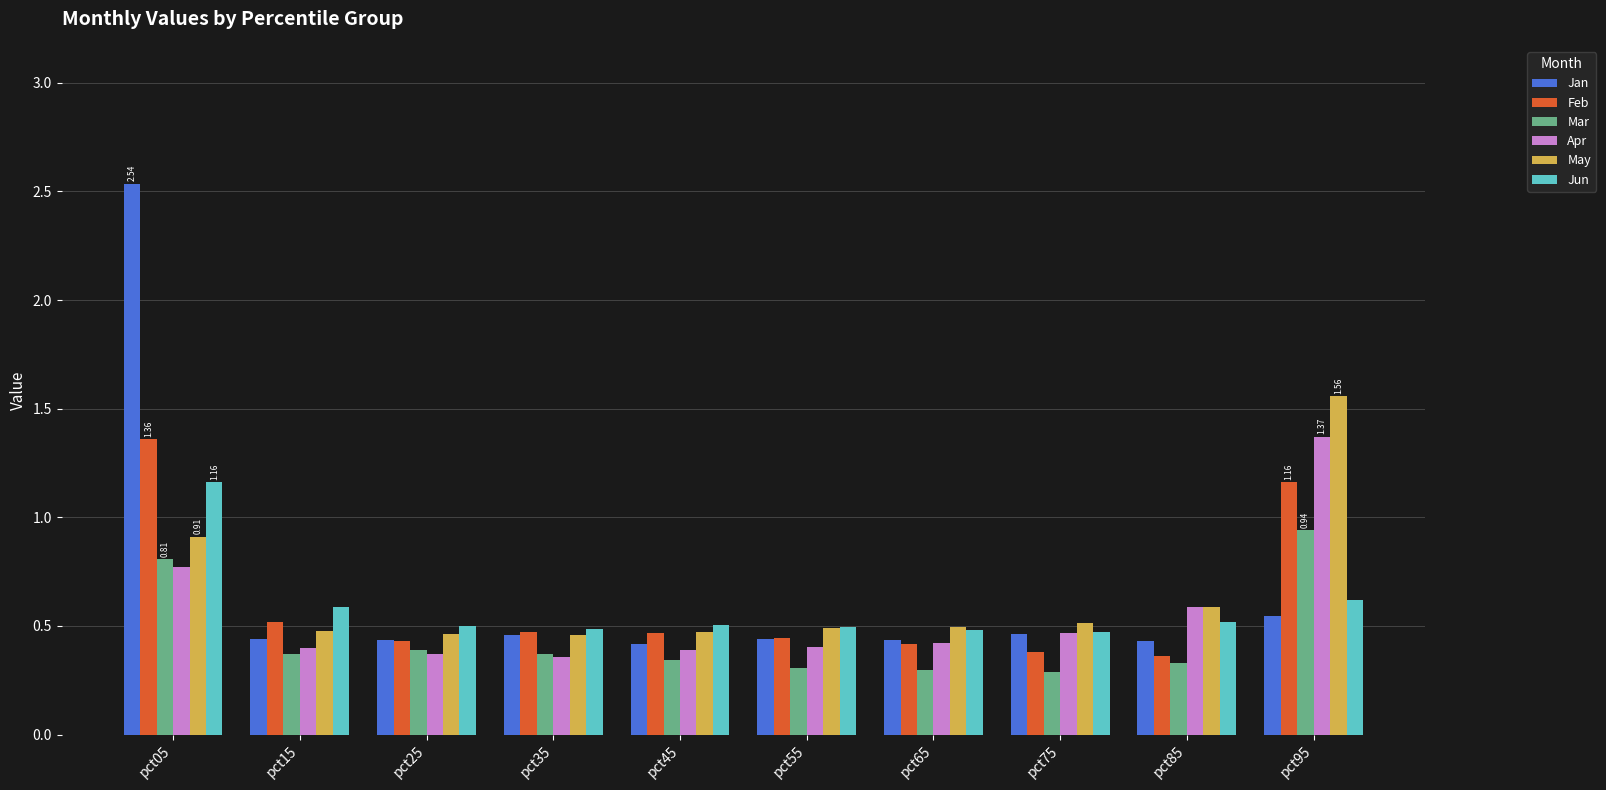

Which series has the widest spread of values?

Jan